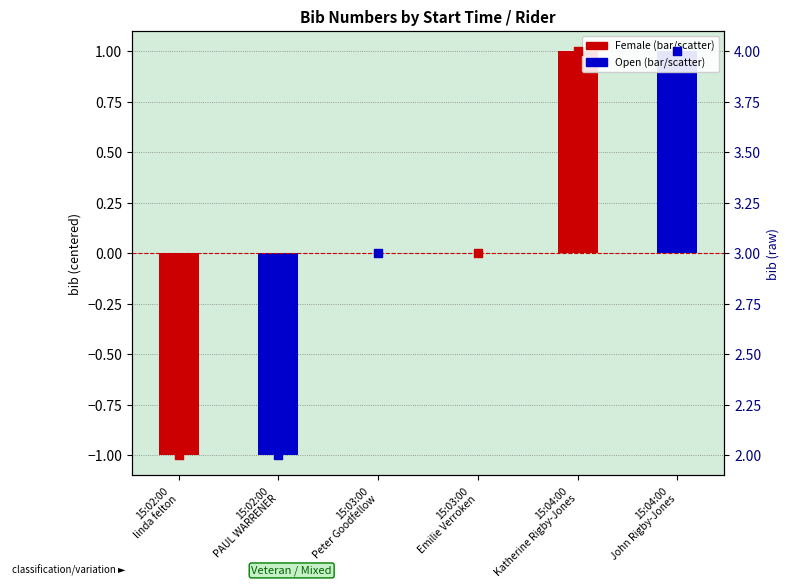

Which series has the widest spread of Y values?

Female